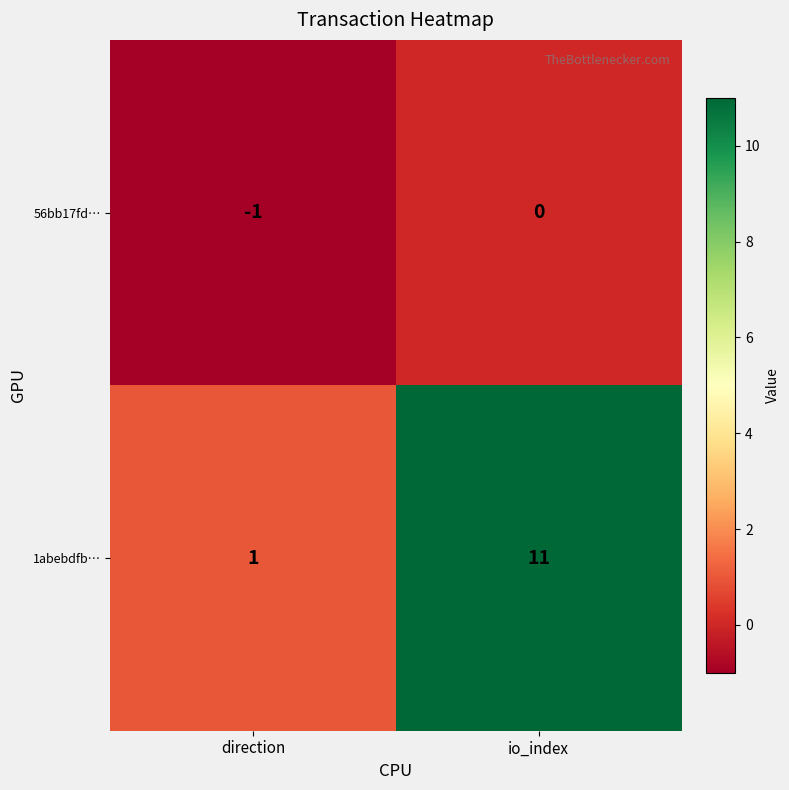

Is it true that 1abebdfb… equals 11 at io_index?

True